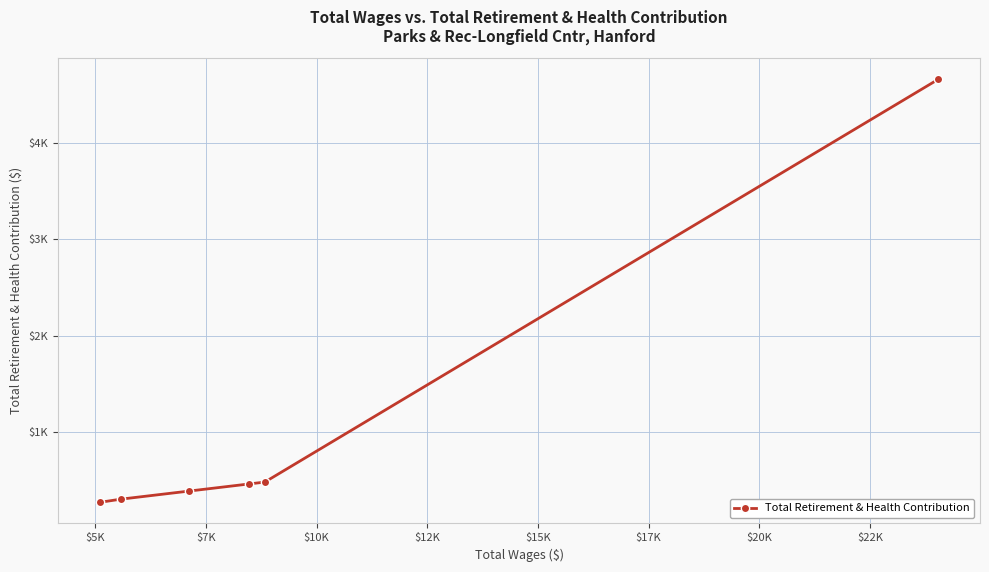

Is this an area chart (filled region under the line)?

No